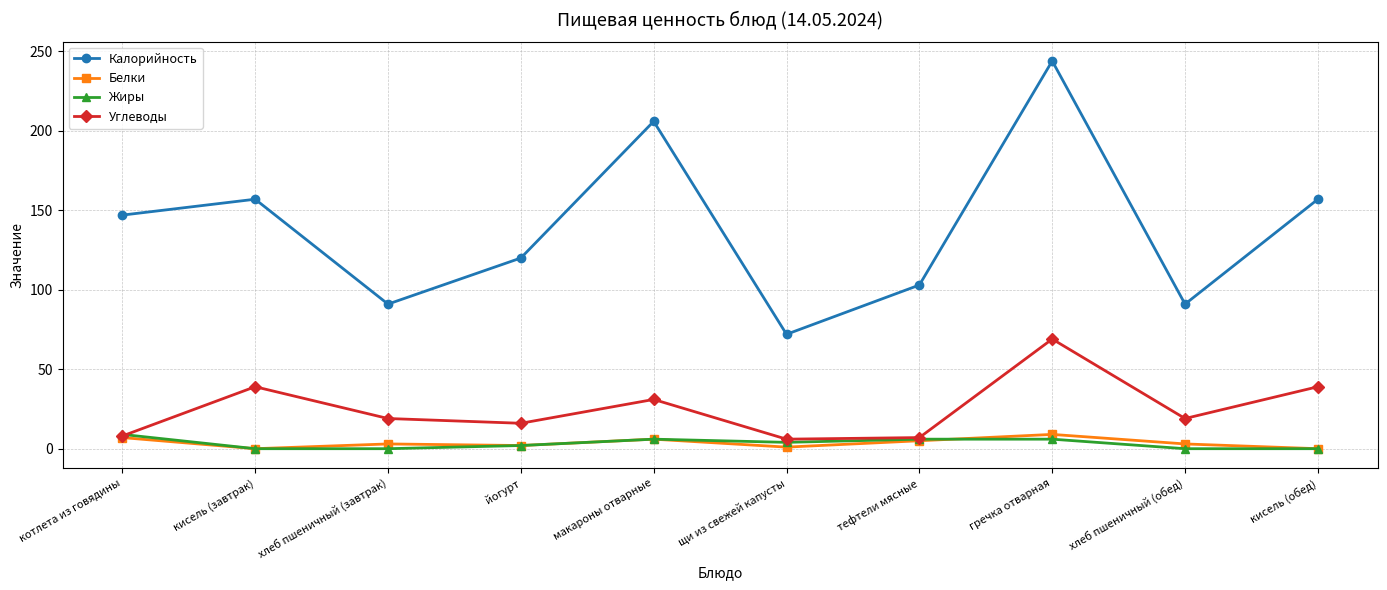

At which category does Калорийность reach its first local peak?

кисель (завтрак)